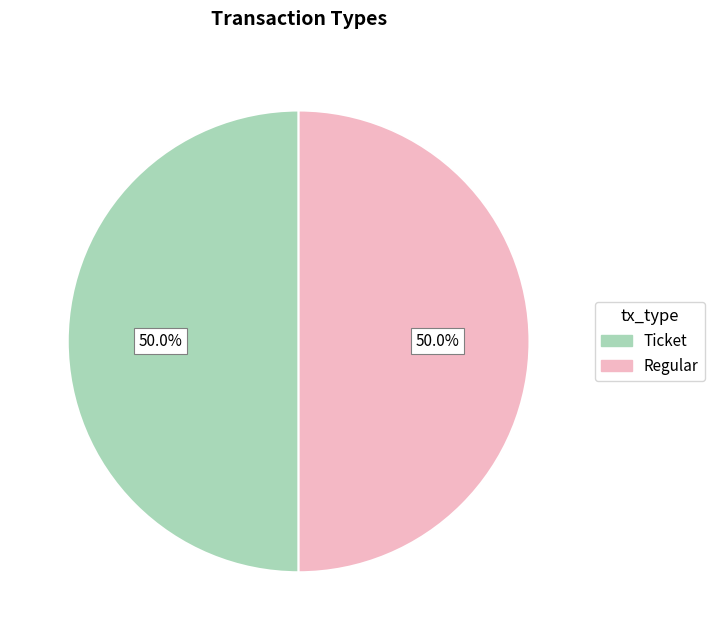

Approximately how many times larger is the value at Ticket compared to Regular?

1.0